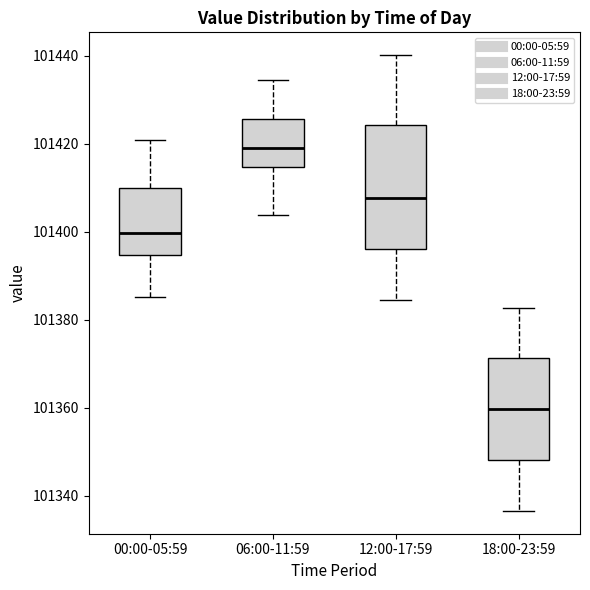

Comparing the boxes themselves (not the whiskers), which one is the tallest?

12:00-17:59